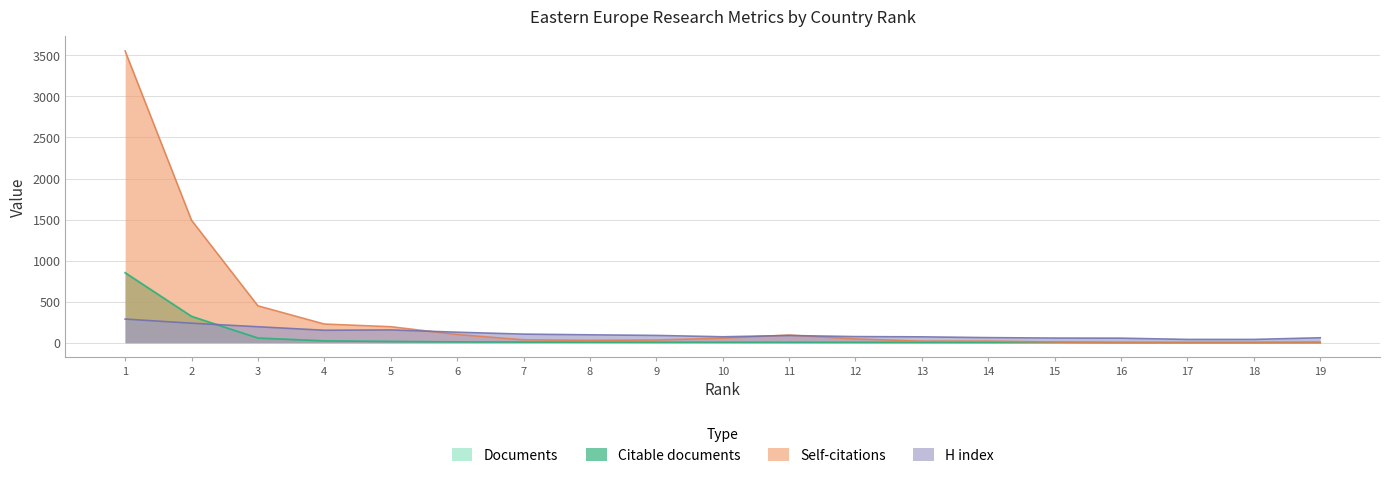

Rank the series at 10 from lowest to highest value.

Documents, Citable documents, Self-citations, H index